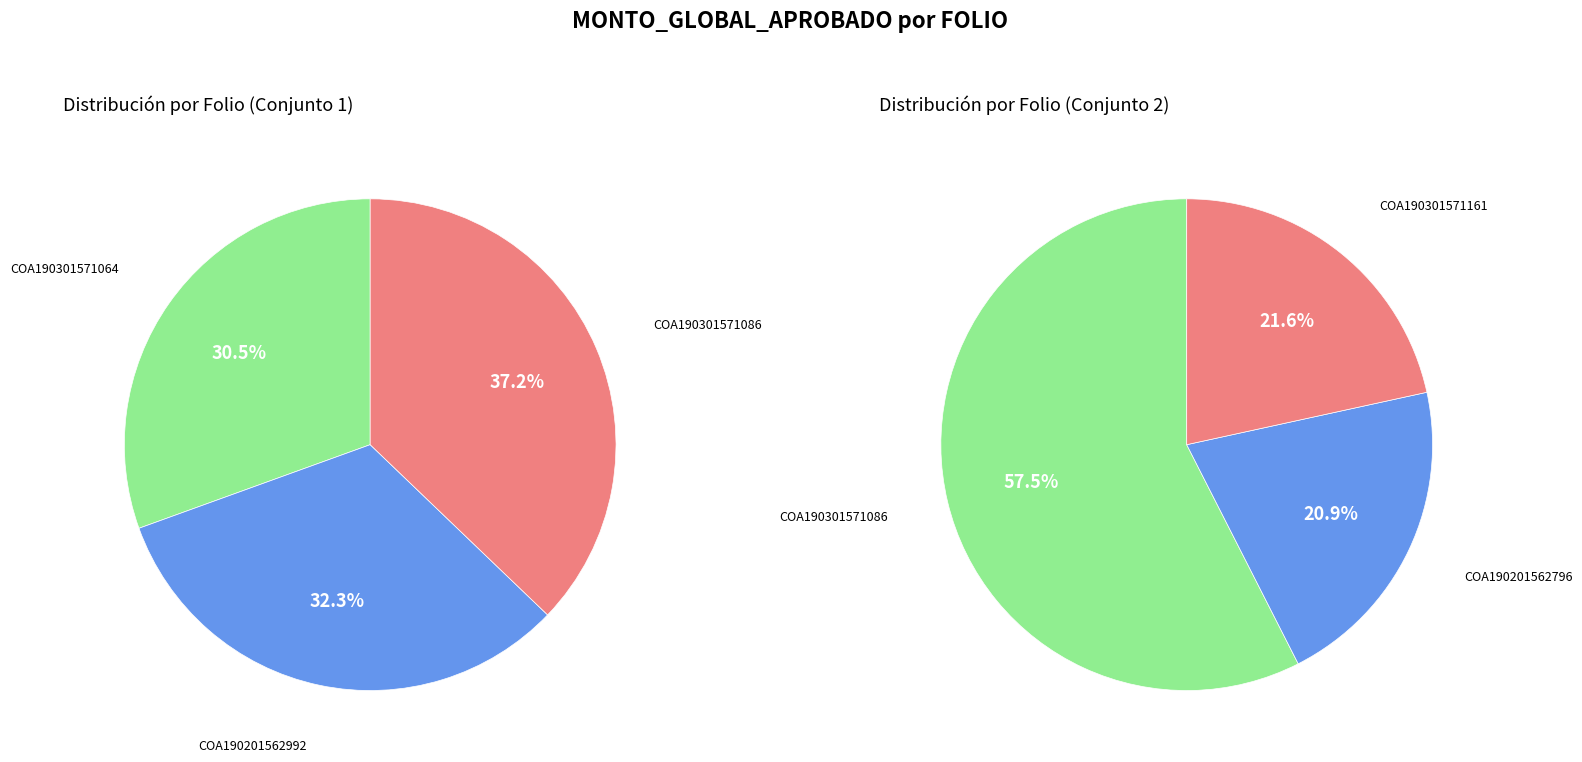

True or false: COA190201562992 accounts for 39% of the total.

False